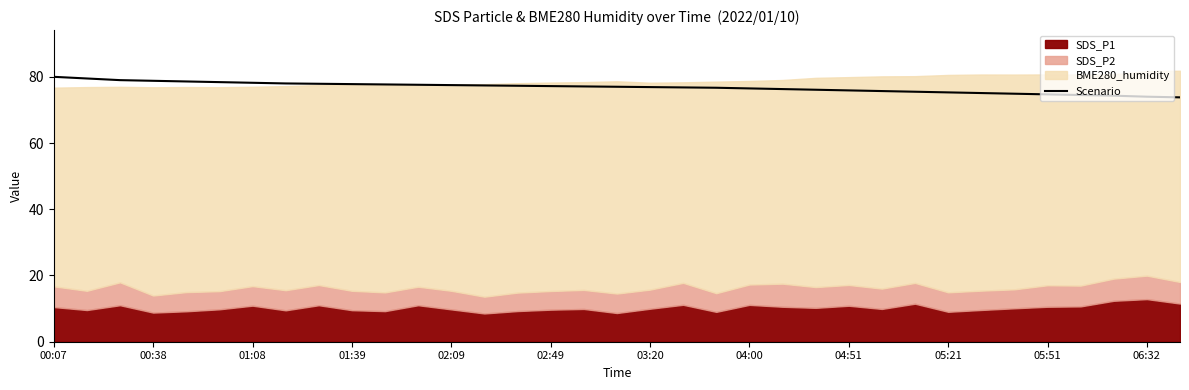

Reading right to left, transcribe all the data shown in this chart.

73.8	74.0	74.3	74.5	74.7	74.9	75.1	75.3	75.5	75.7	75.9	76.1	76.3	76.5	76.7	76.8	76.9	77.0	77.1	77.2	77.3	77.4	77.5	77.6	77.7	77.8	77.9	78.0	78.2	78.4	78.6	78.8	79.0	79.5	80.0